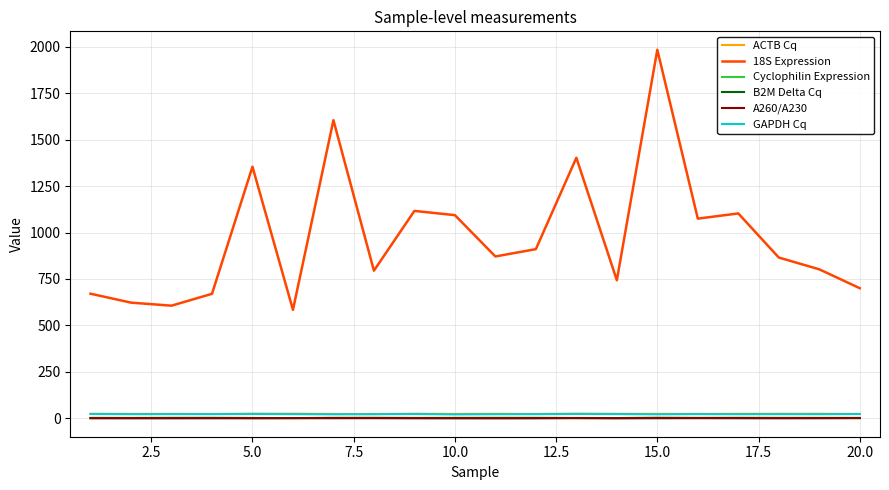

What is the greatest value displayed?

1983.5